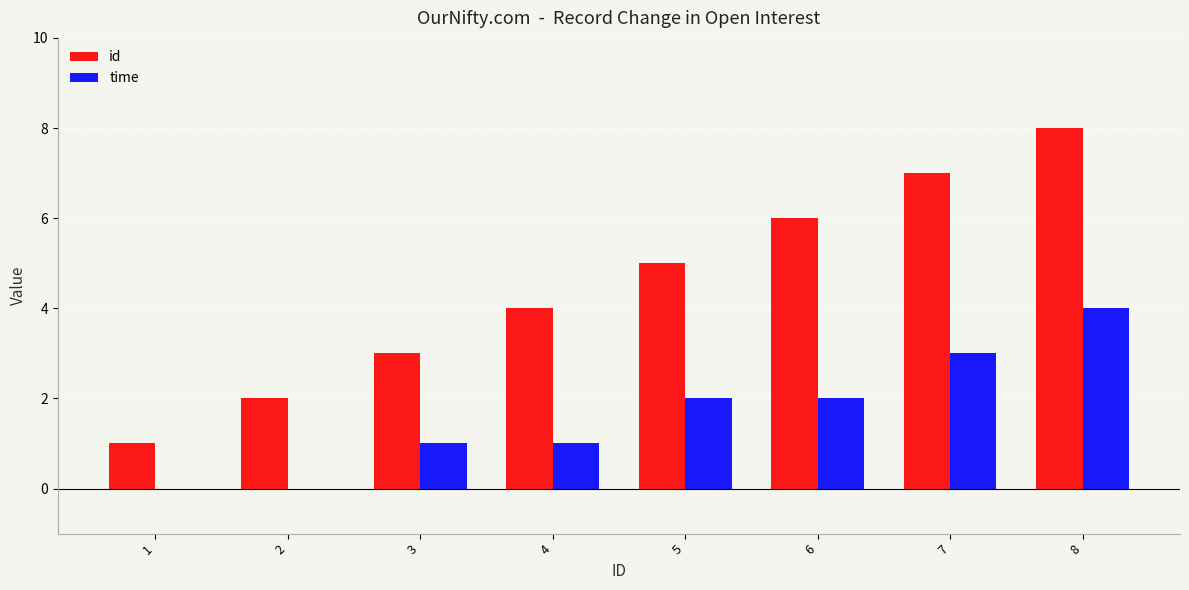

At which category does the chart reach its peak across all series?

8